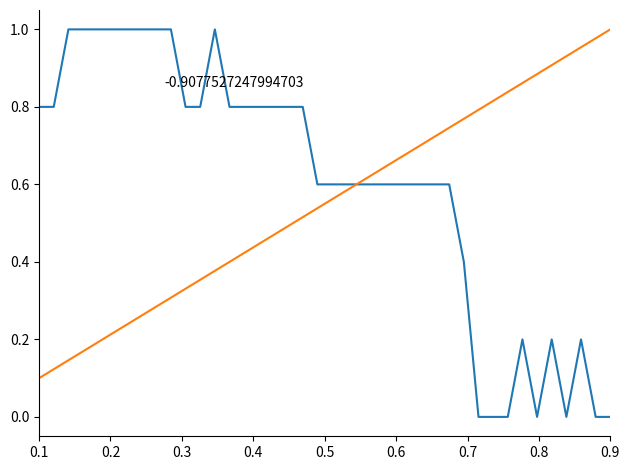

How many lines are shown in the chart?

2